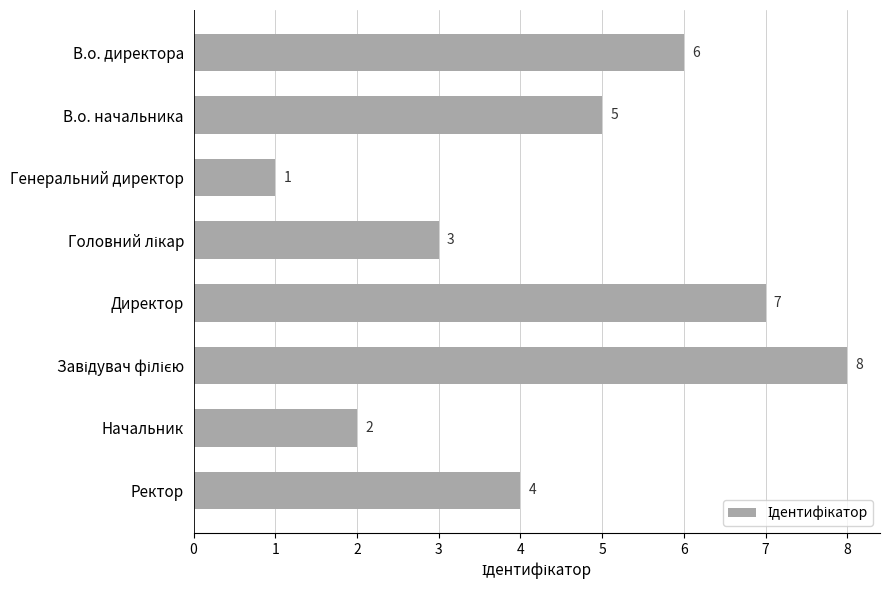

The chart shows a value of 3 at В.о. директора. True or false?

False